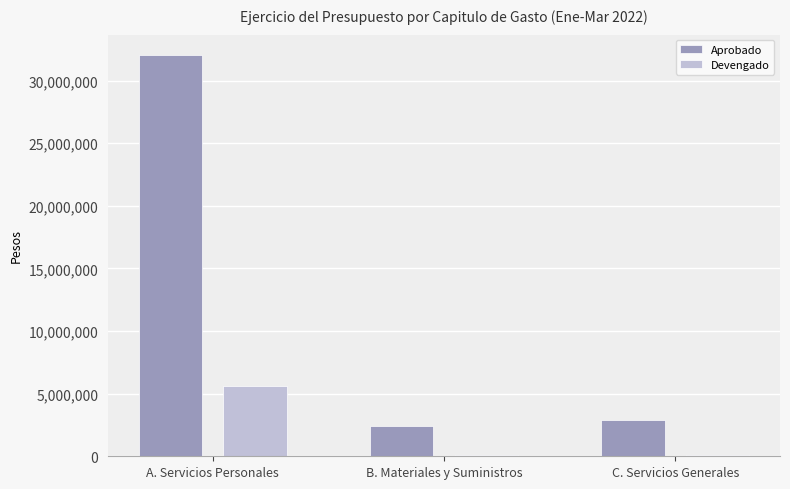

What is the total value across all series at C. Servicios Generales?

2981783.4